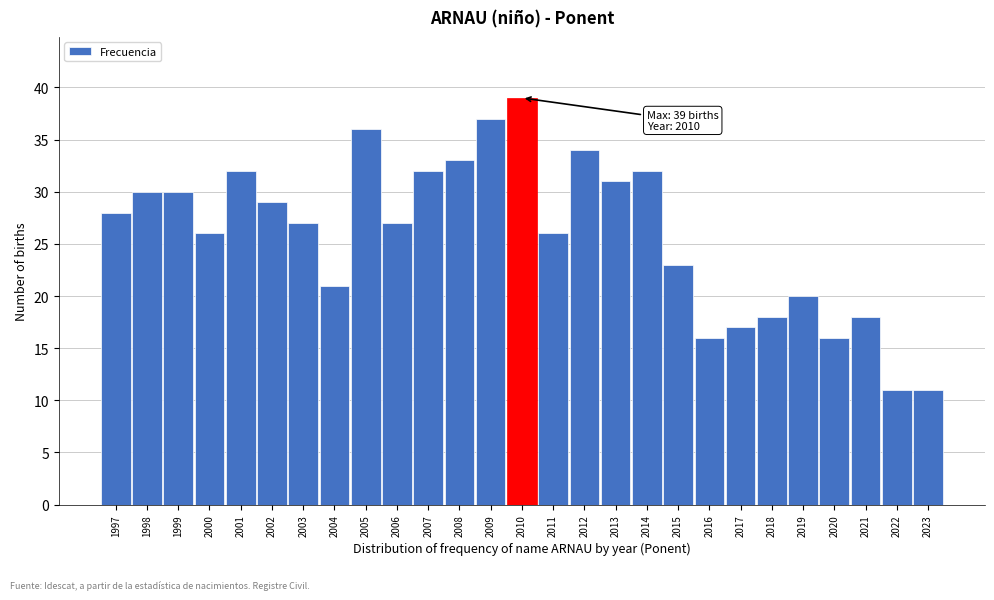

Reading left to right, extract all data points from this chart.

28	30	30	26	32	29	27	21	36	27	32	33	37	39	26	34	31	32	23	16	17	18	20	16	18	11	11